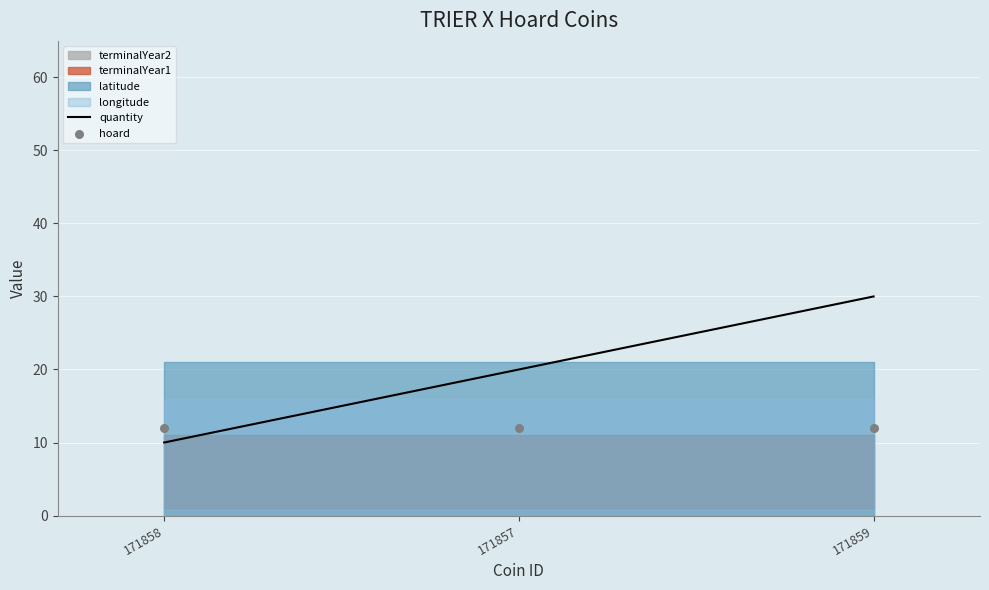

At which category is the sum across all series the highest?

171859